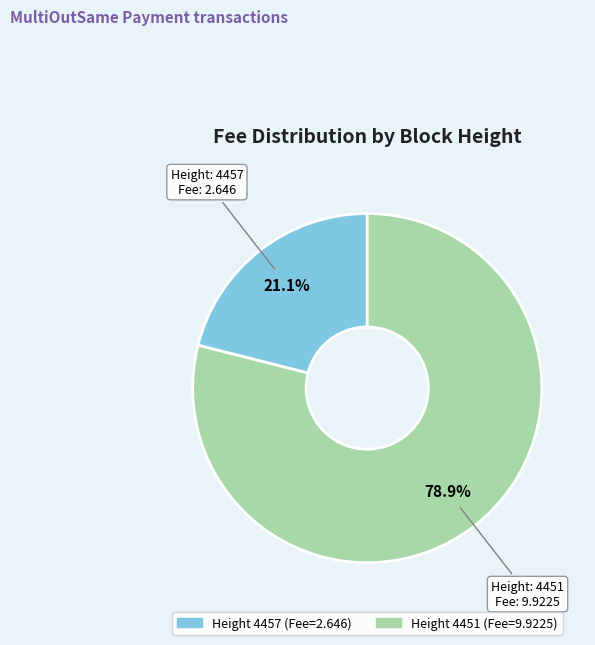

Is there a majority slice in this chart?

Yes